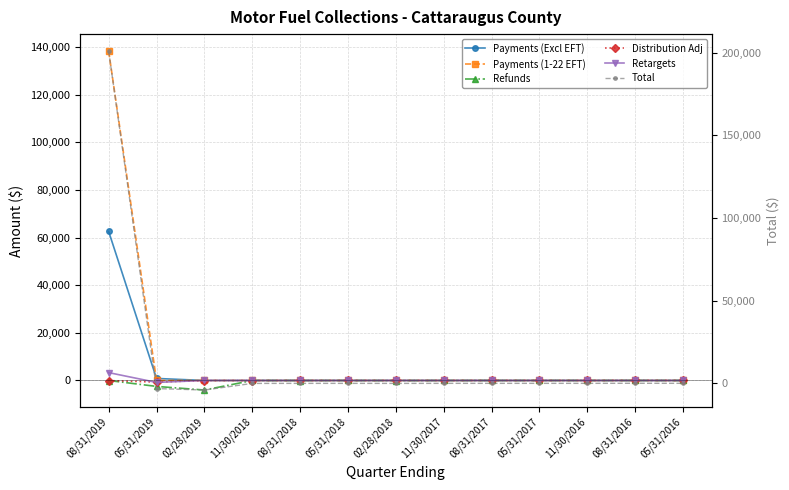

Which series ends up on top after the final intersection of Total and Payments (1-22 EFT)?

Payments (1-22 EFT)